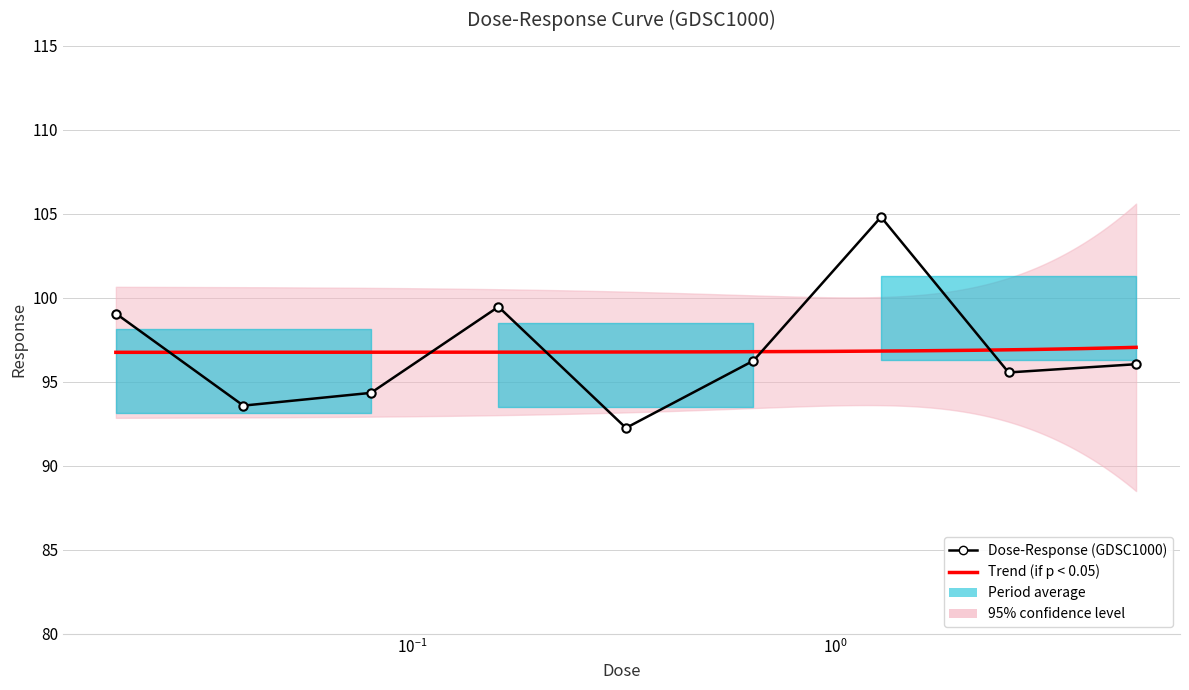

Reading left to right, extract all data points from this chart.

99.1	93.6	94.3	99.5	92.3	96.3	104.8	95.6	96.0